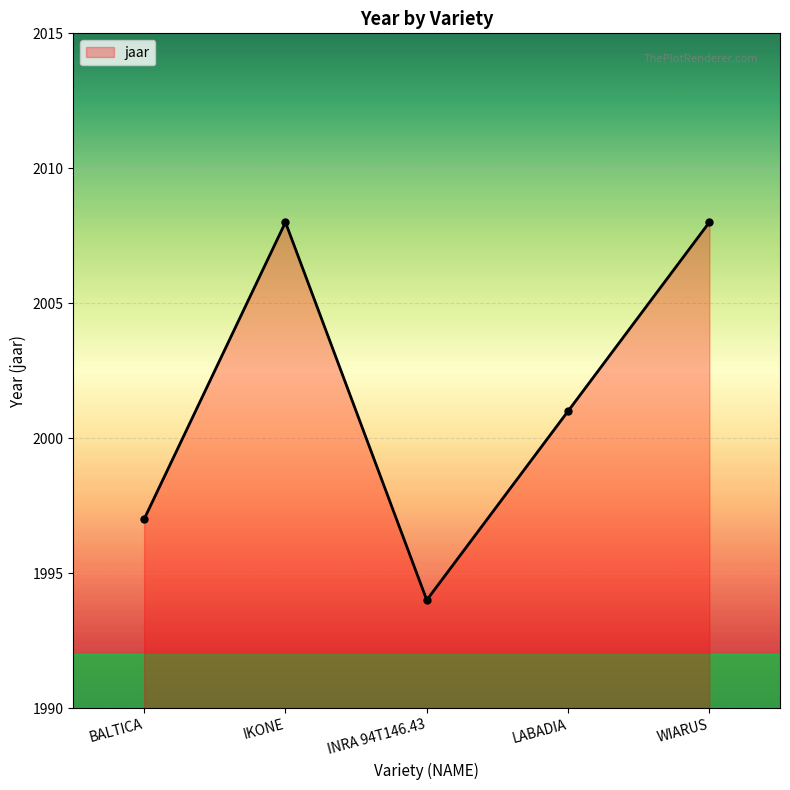

How many lines are shown in the chart?

1